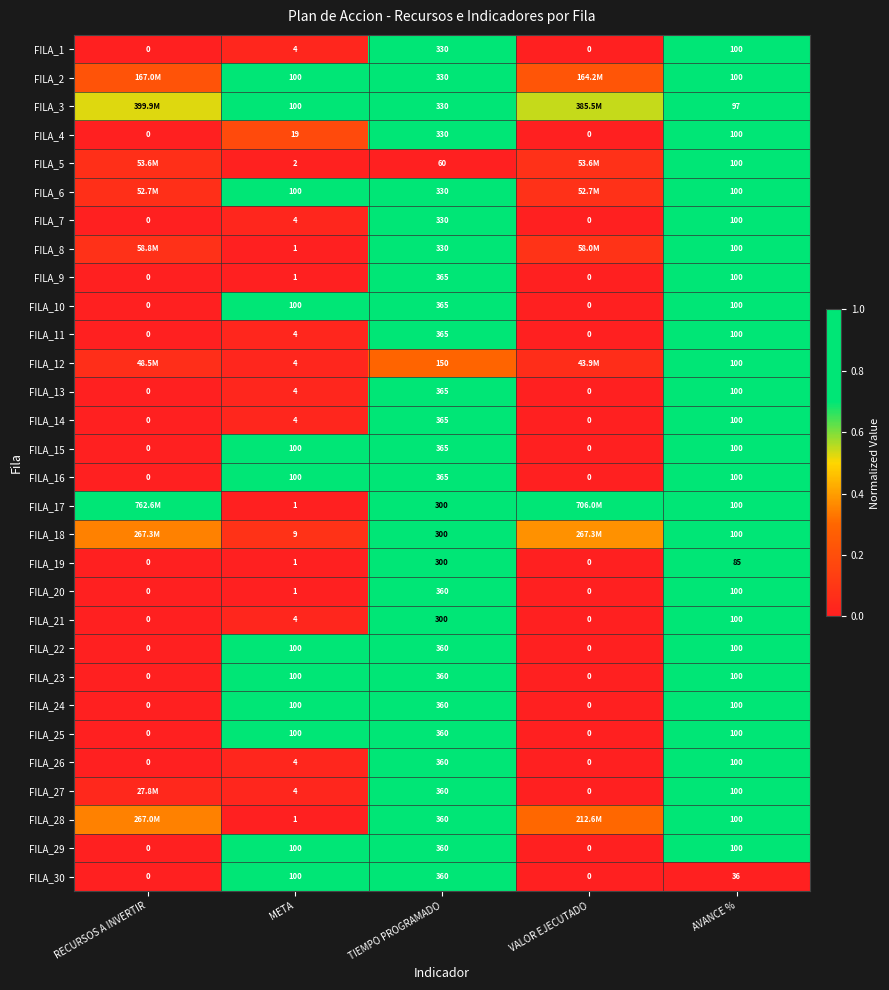

The value of FILA_18 at META is 0.0. True or false?

False